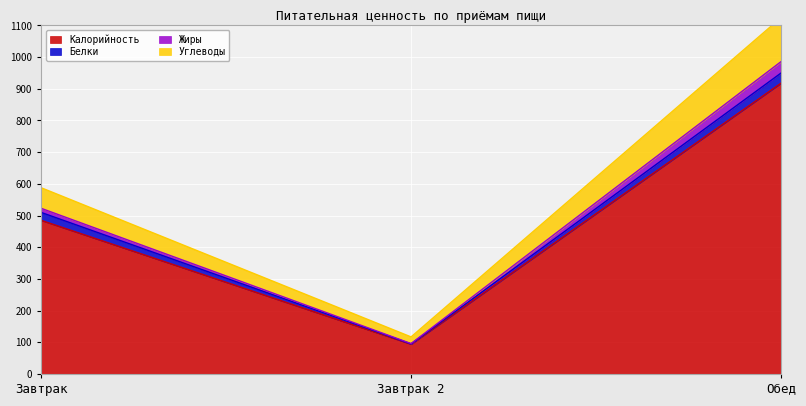

Rank the categories by Калорийность value from lowest to highest.

Завтрак 2, Завтрак, Обед